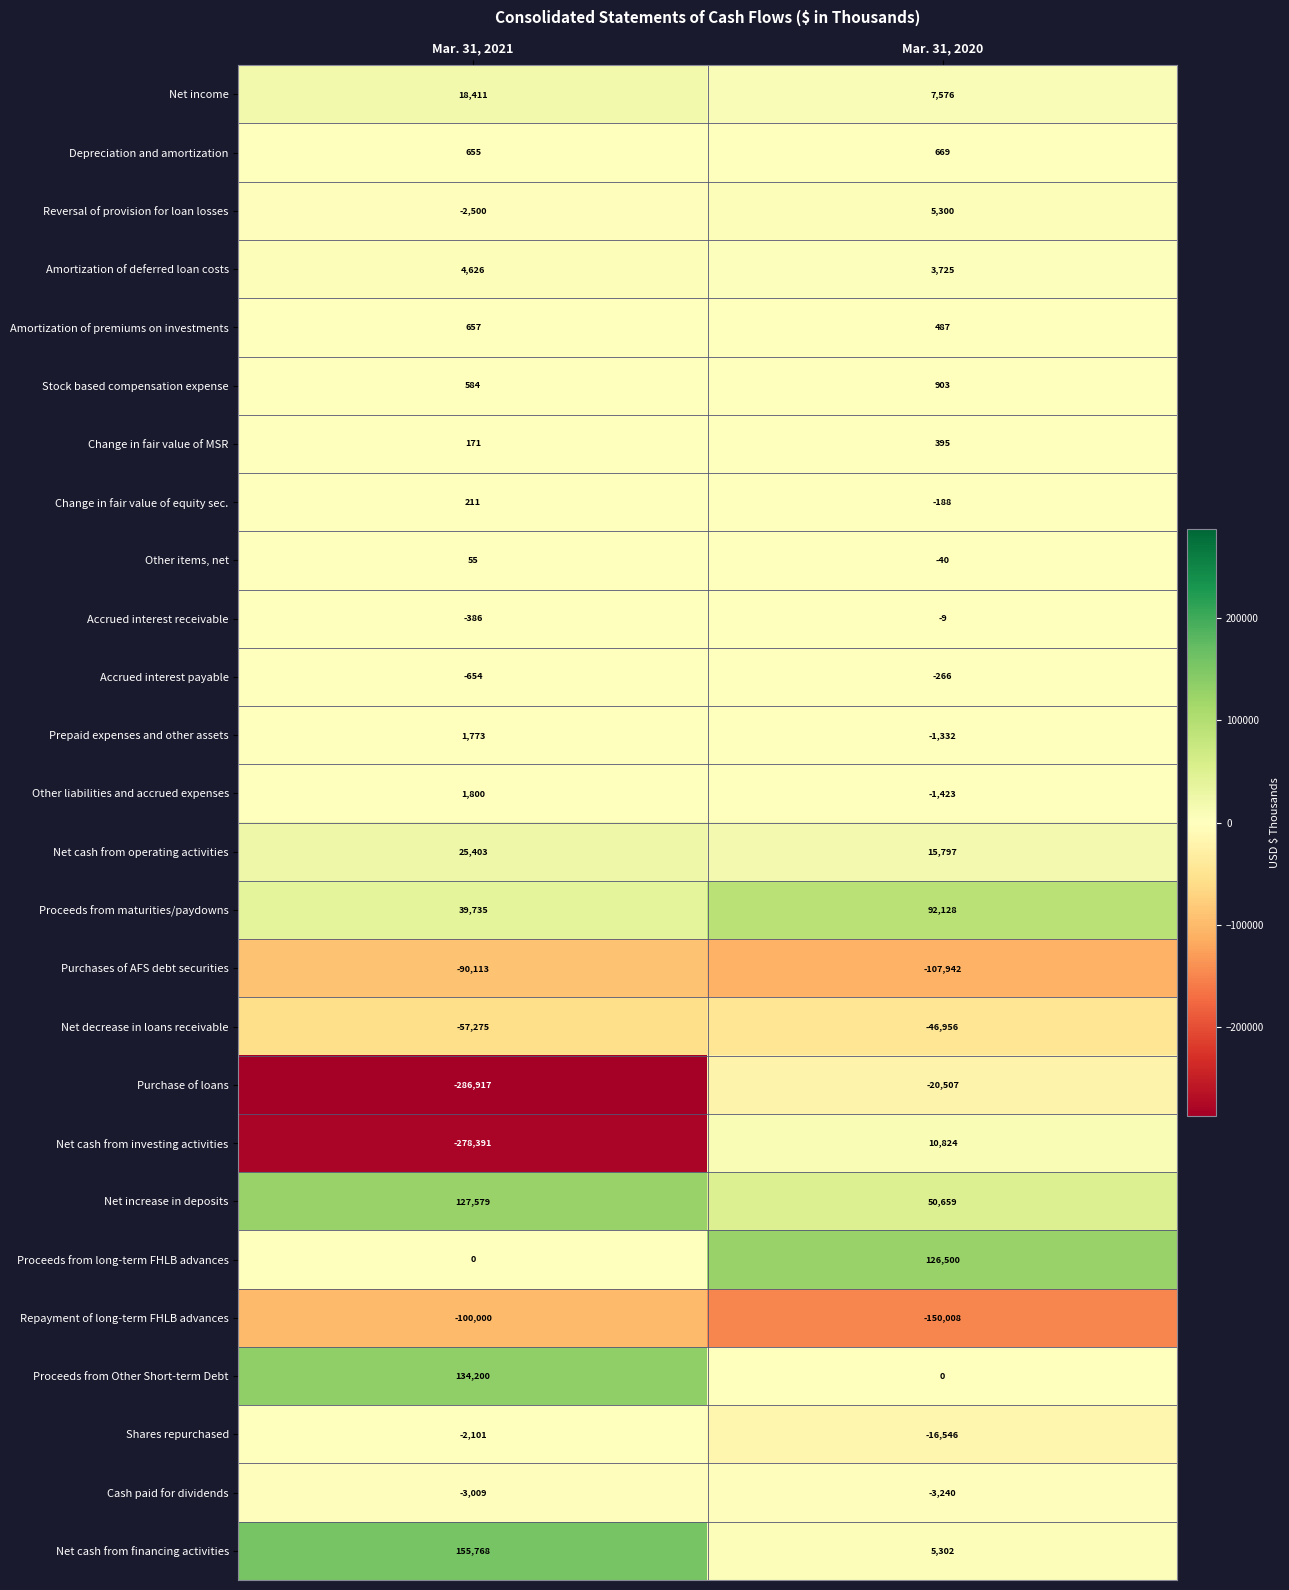

Is it true that Reversal of provision for loan losses equals -3437 at Mar. 31, 2021?

False